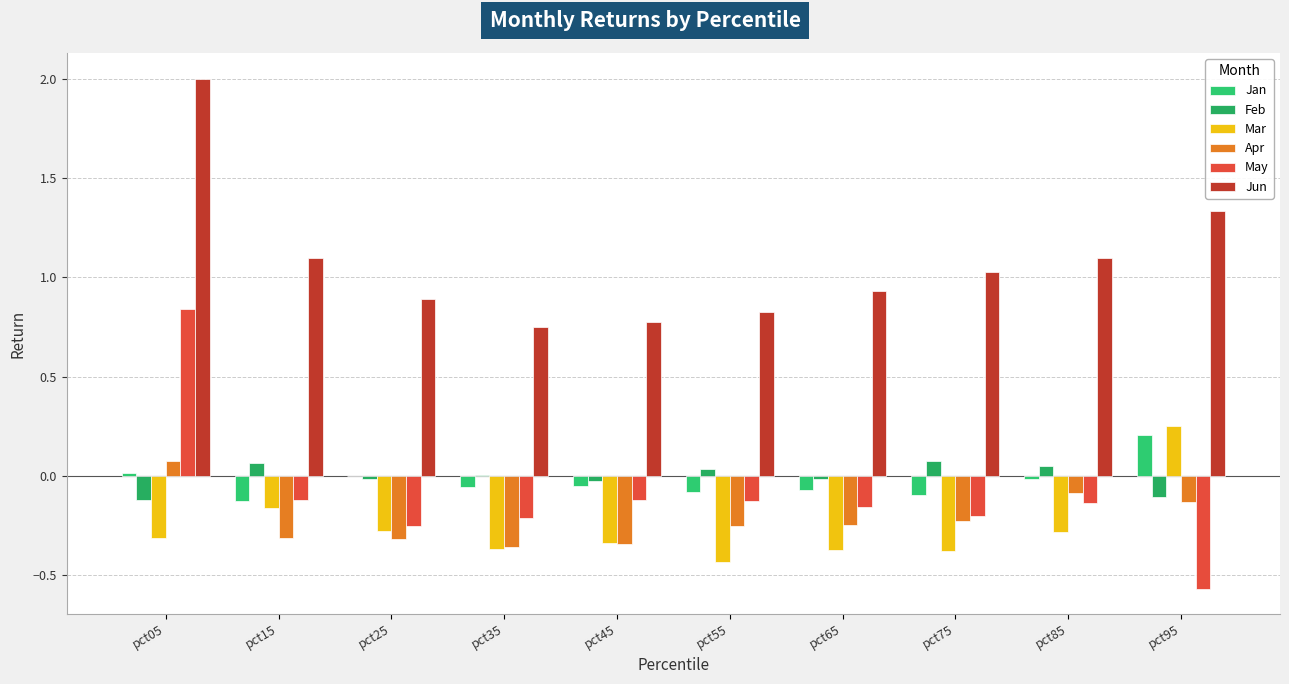

What is the lowest value of the Jan series?

-0.1